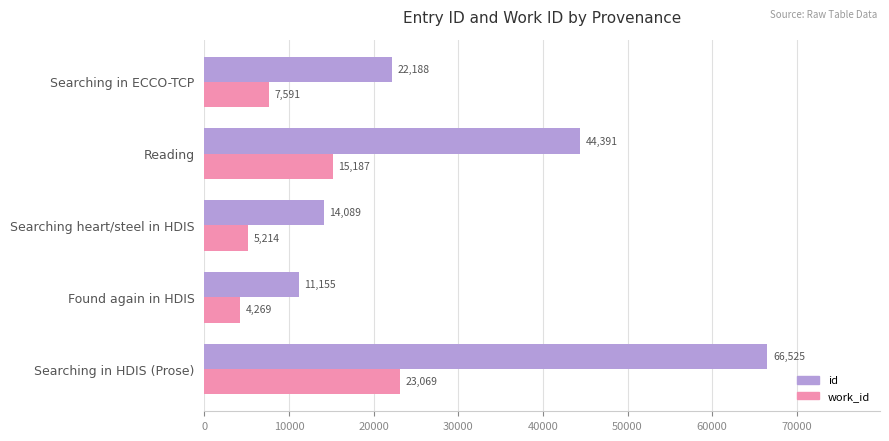

Is the value of id at Searching in HDIS (Prose) greater than the value of work_id at Found again in HDIS?

Yes